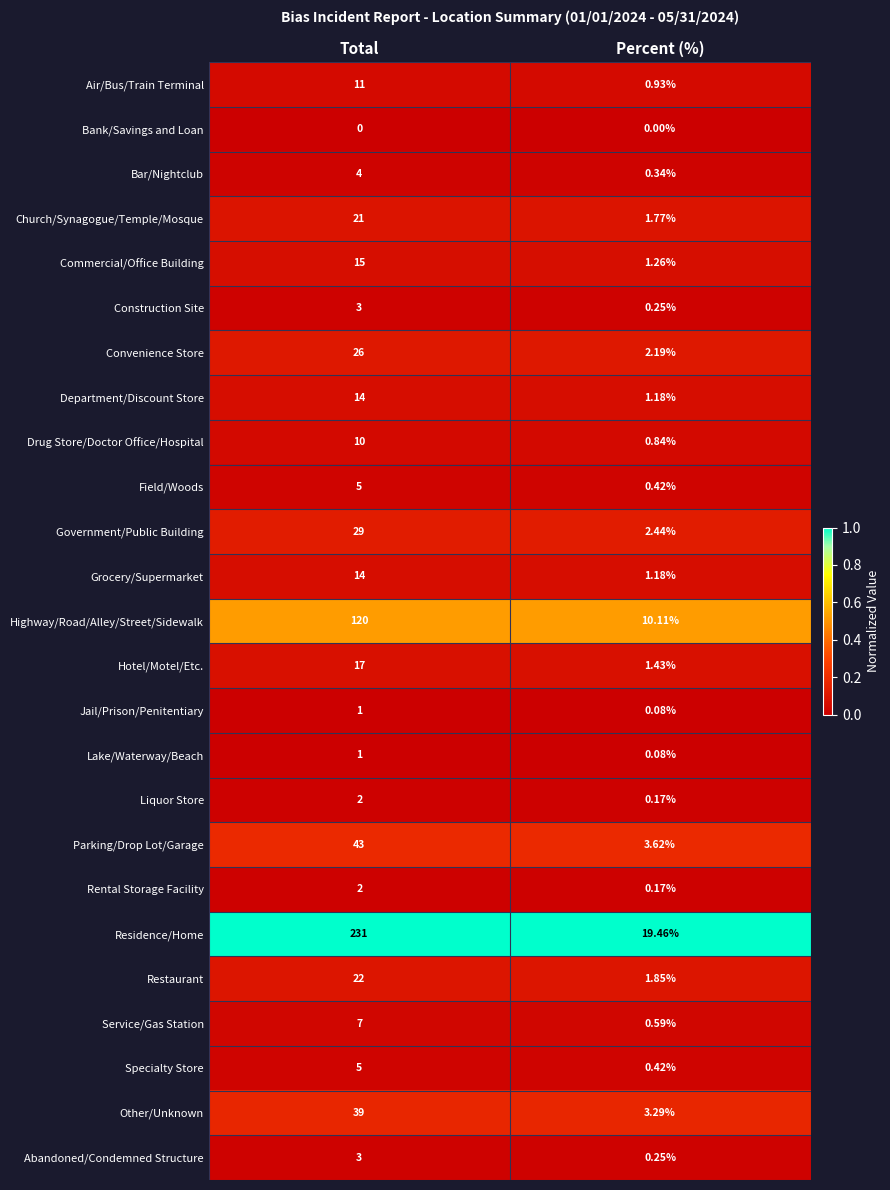

Between Total and Percent (%), which series saw the biggest shift?

Residence/Home